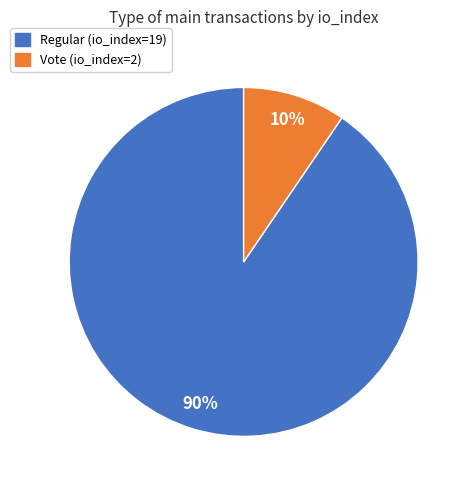

What is the largest slice in the pie chart?

Regular (io_index=19)